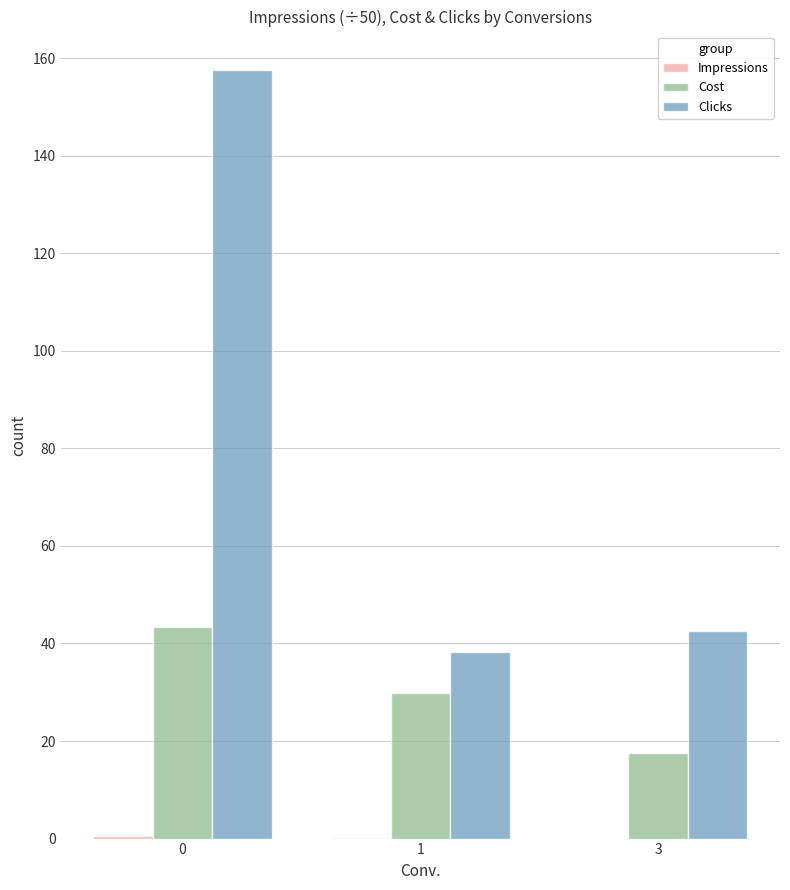

How many categories are shown in the chart?

3